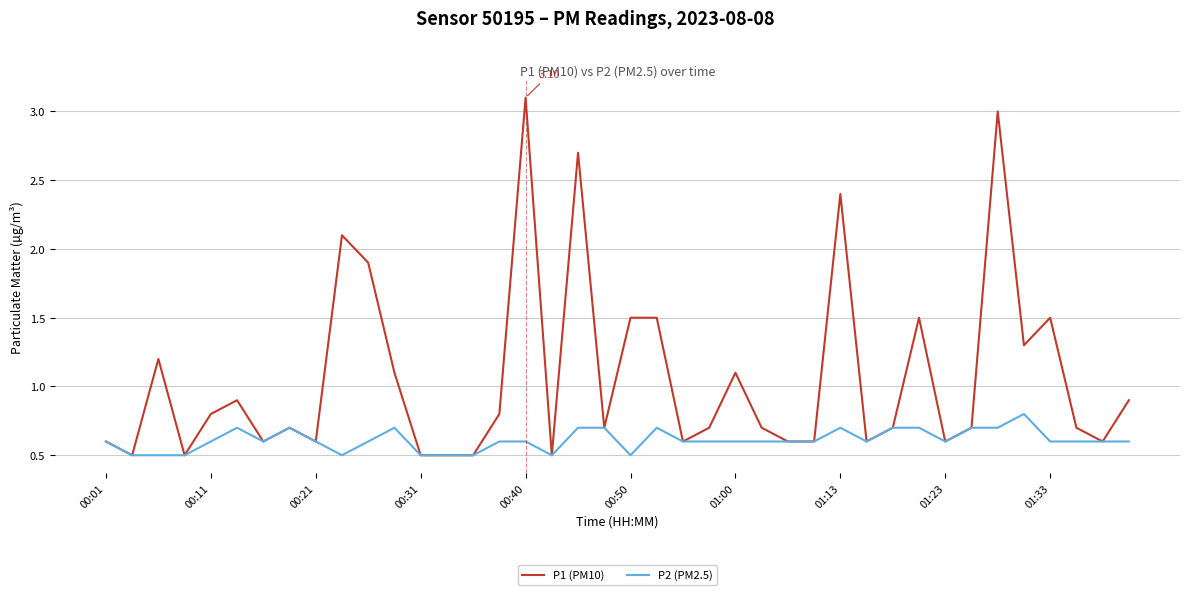

Which series has the largest range (max minus min)?

P1 (PM10)